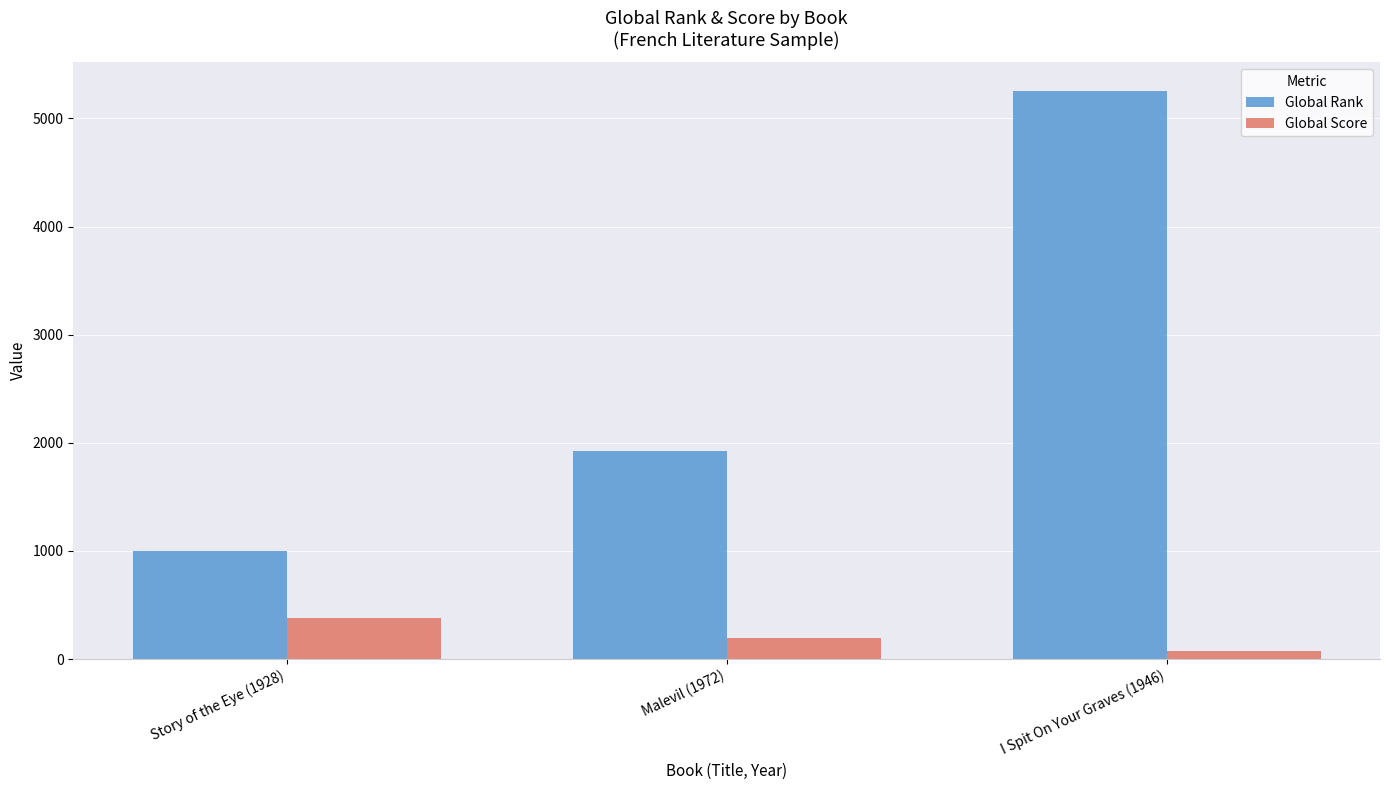

What is the difference between the maximum and second lowest values in the Global Rank series?

3331